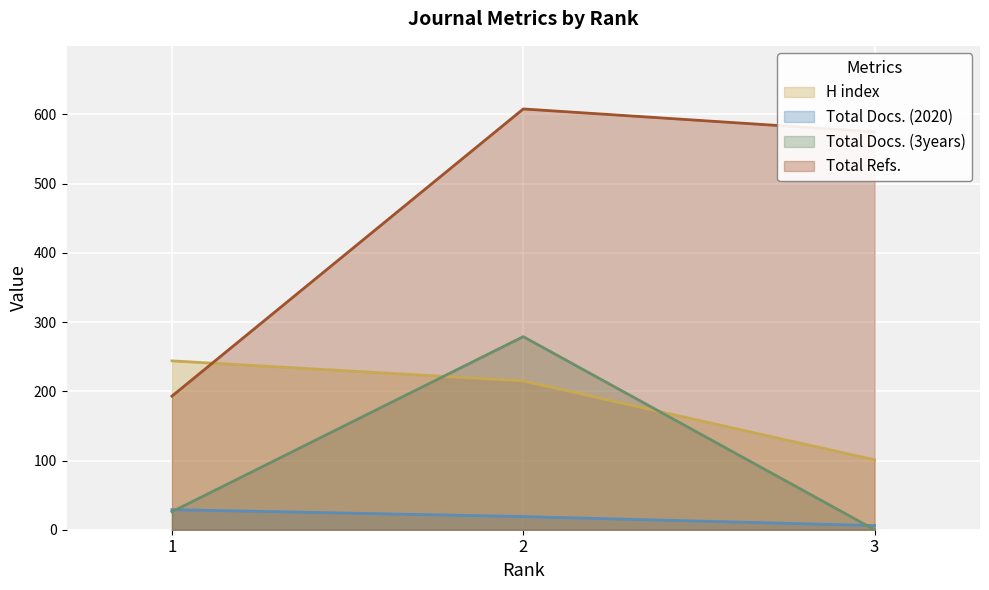

Which category has the highest value across all series?

2